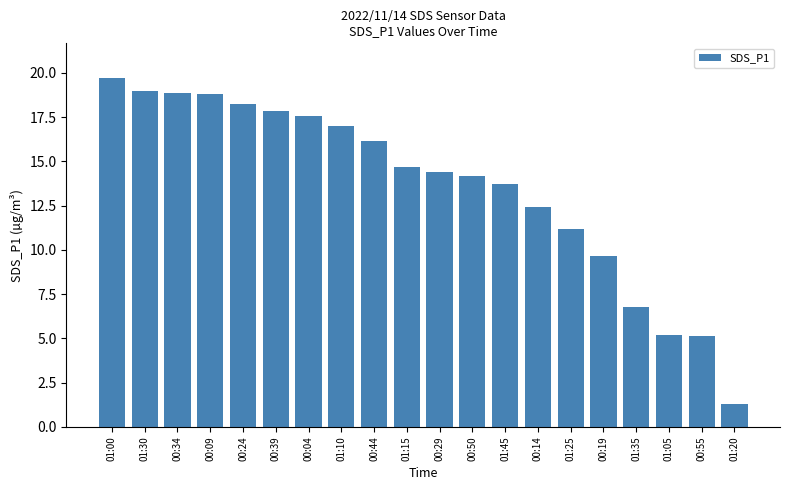

Which category has the lowest value across all series?

01:20